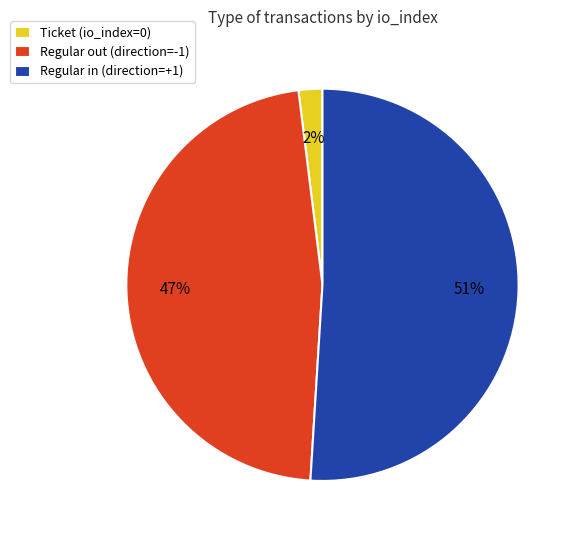

The Regular in (direction=+1) slice represents 57% of the pie. True or false?

False